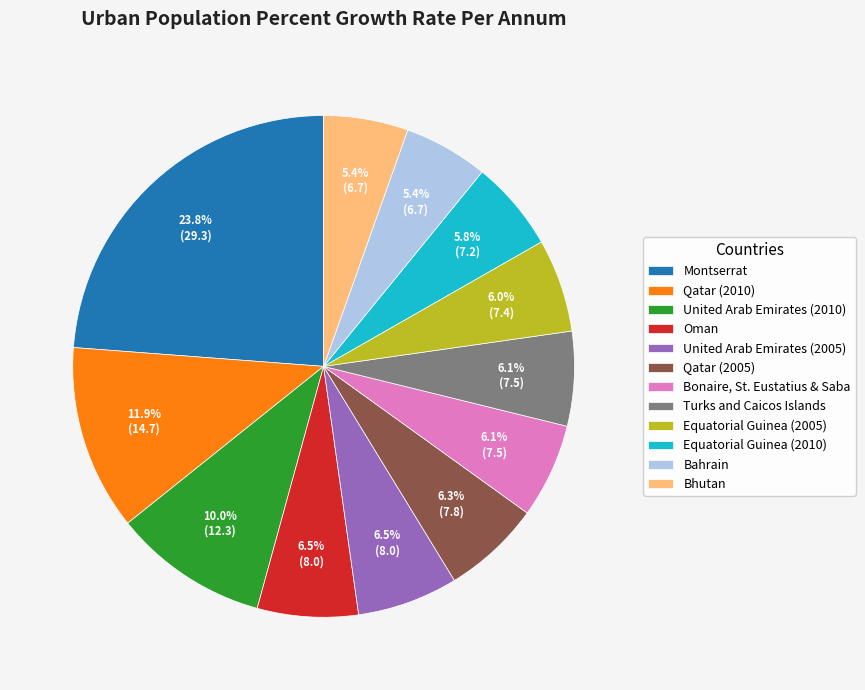

Approximately how many times larger is the value at Qatar (2005) compared to United Arab Emirates (2010)?

0.6